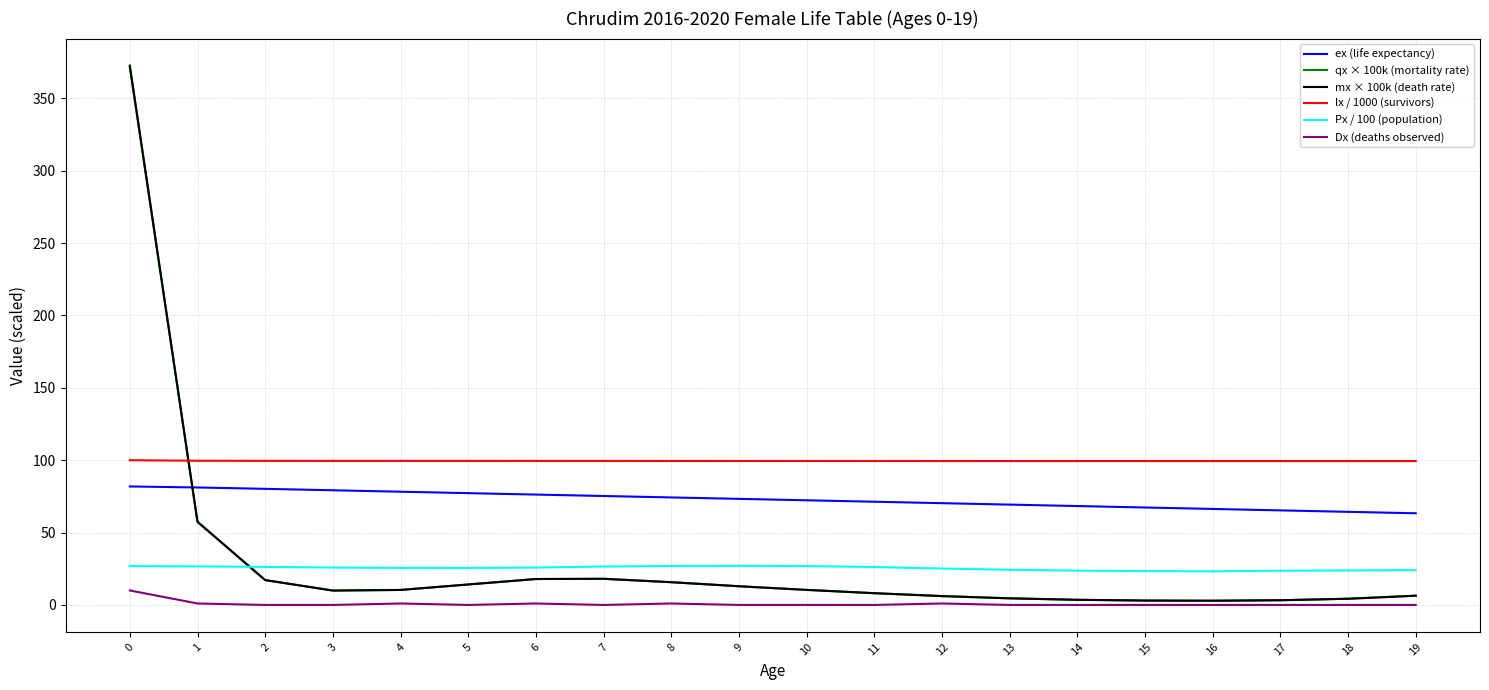

Which series has the largest total across all categories?

lx / 1000 (survivors)